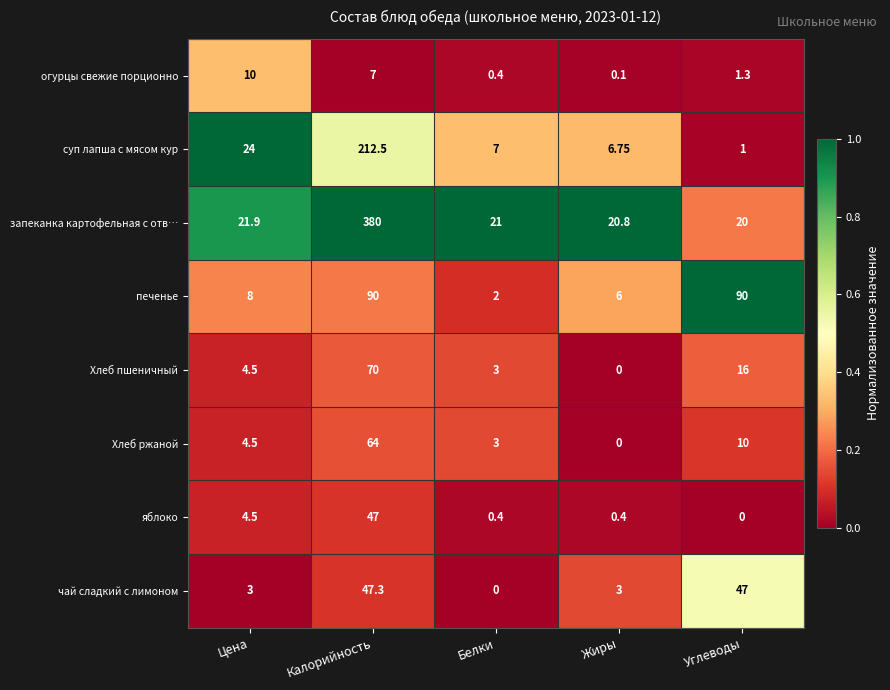

Count the number of data series in this chart.

8